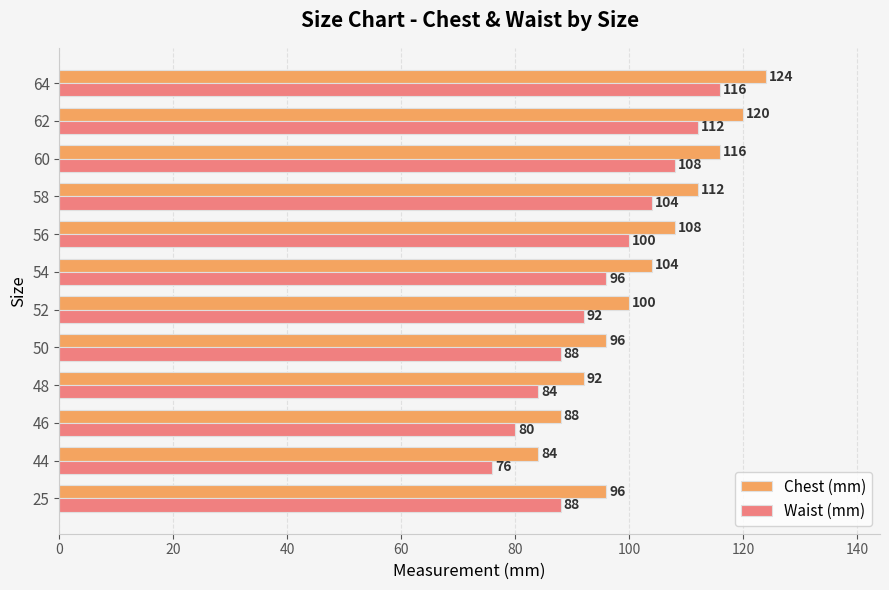

What is the difference between the highest and lowest values at 54?

8